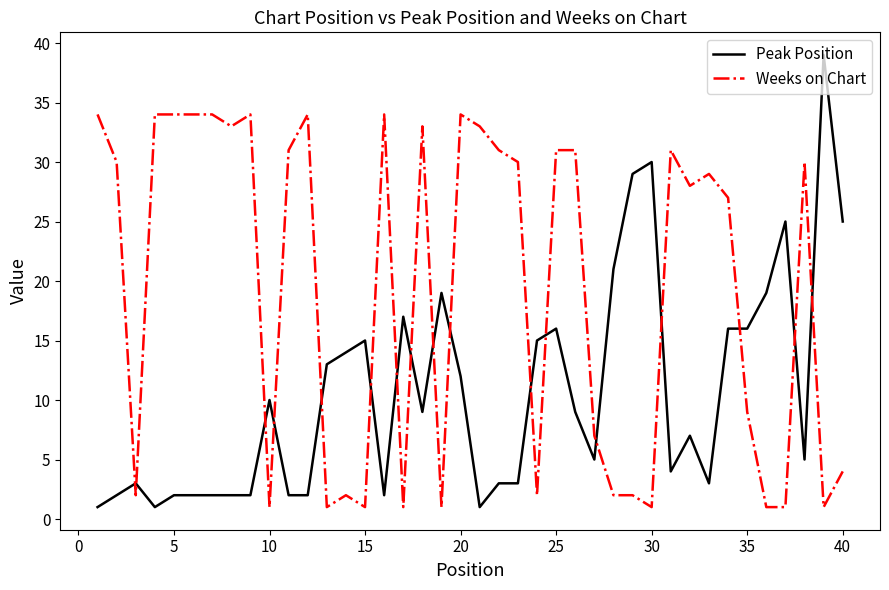

What is the highest value of the Peak Position series?

39